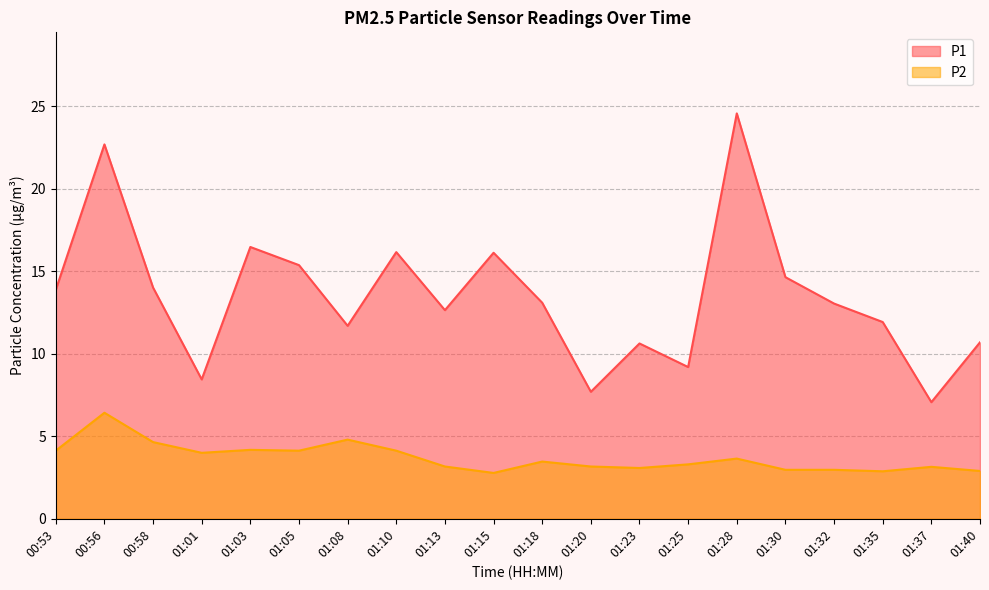

The P2 series shows 4.0 at 01:01. True or false?

True